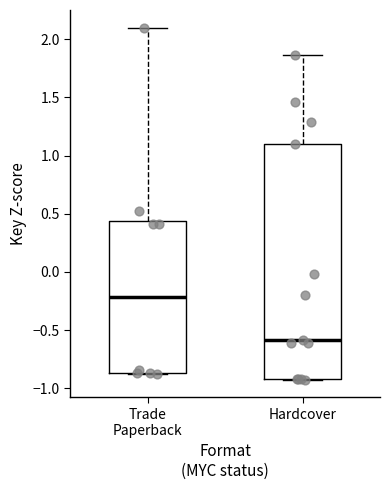

Which box's median line is the lowest?

Hardcover